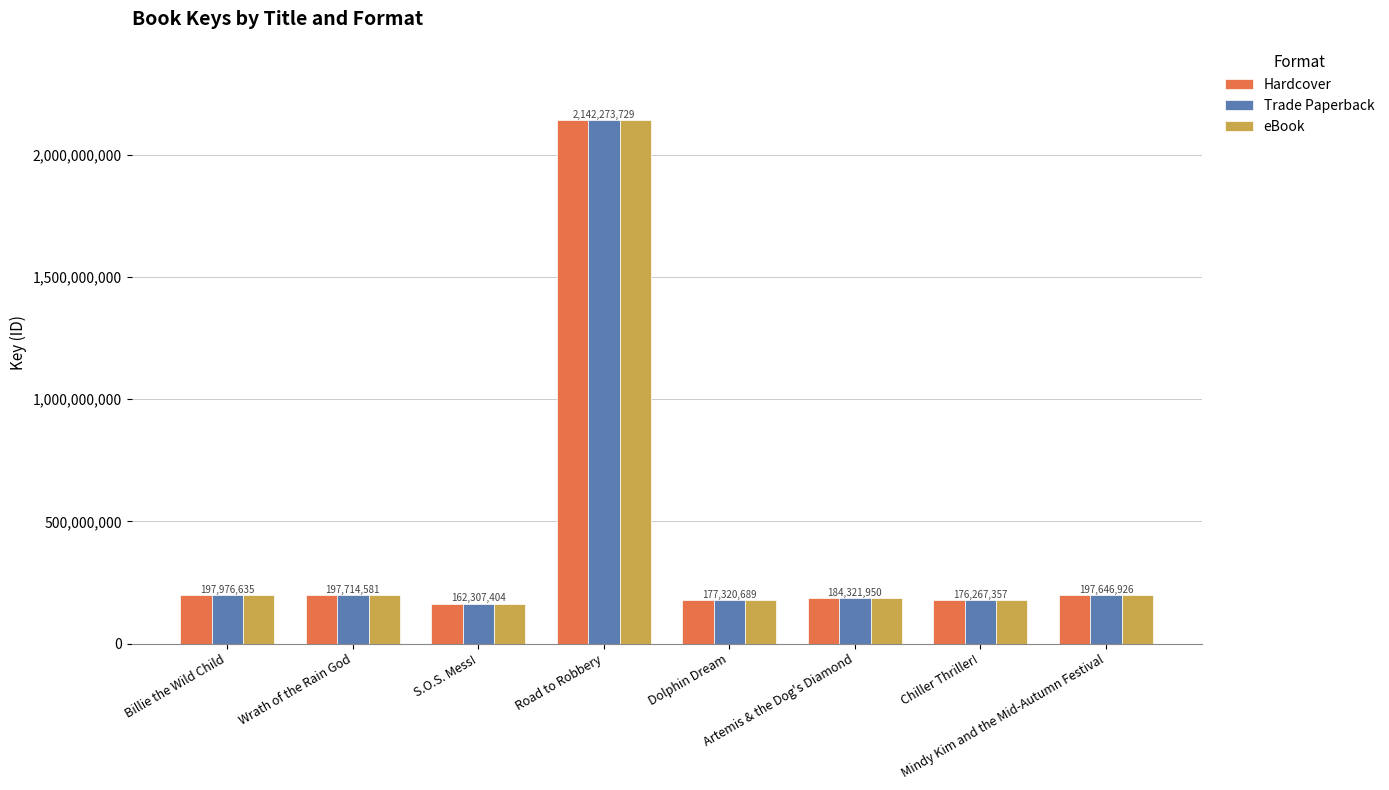

What are all the series names shown in the legend?

Hardcover, Trade Paperback, eBook